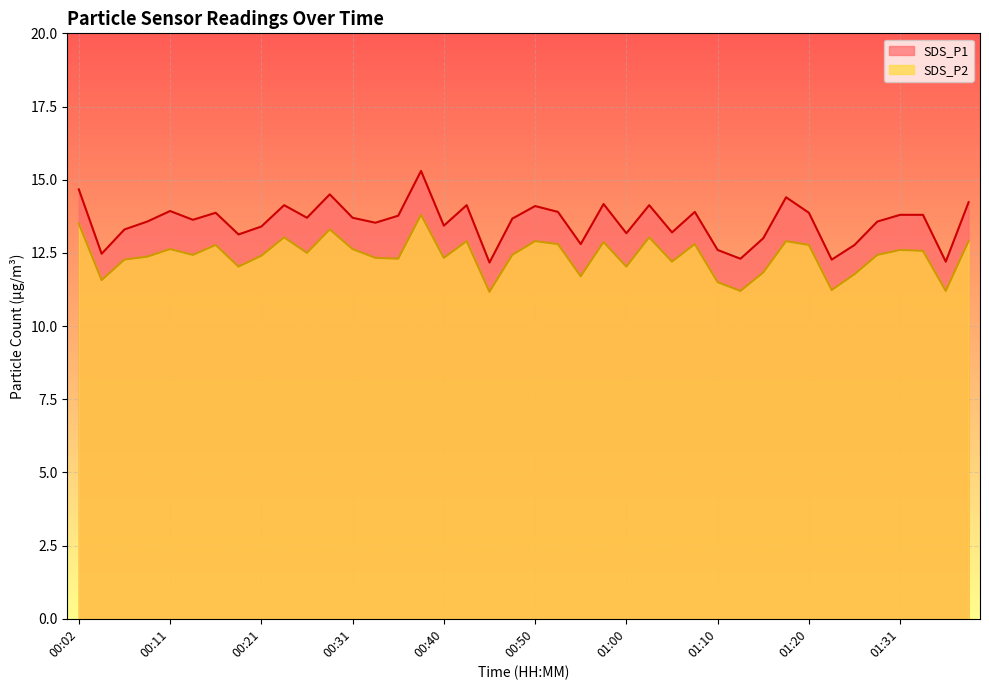

Is it true that SDS_P2 equals 12.5 at 00:26?

True